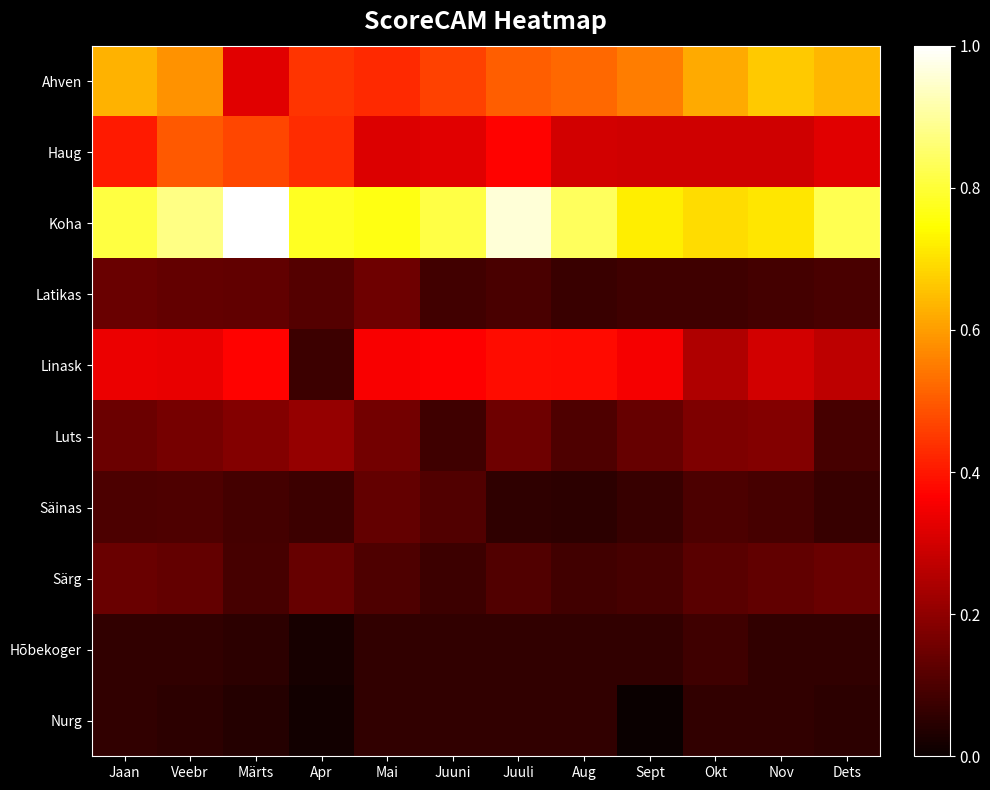

What is the difference between the highest and lowest values at Aug?

0.8